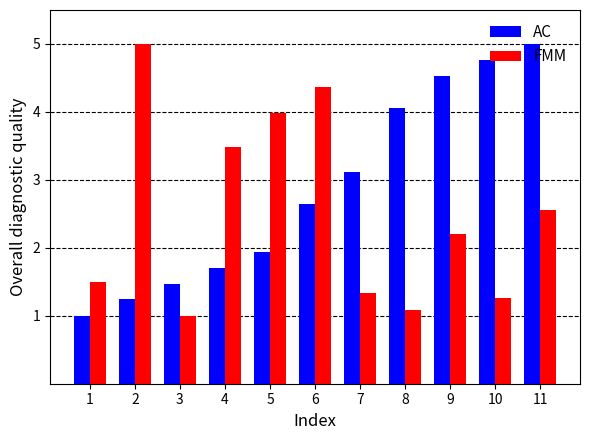

What is the lowest value of the FMM series?

1.0